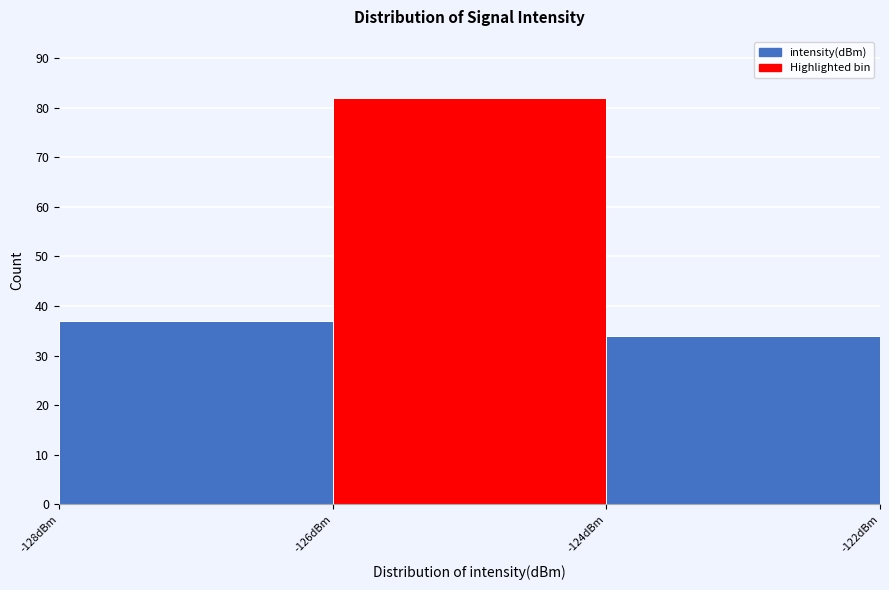

Reading left to right, list every bar in this chart as the range it spans on the x-axis followed by its height. The values are not printed on the chart, so give them approximately, as read against the axis.

-128 to -126: 37
-126 to -124: 82
-124 to -122: 34